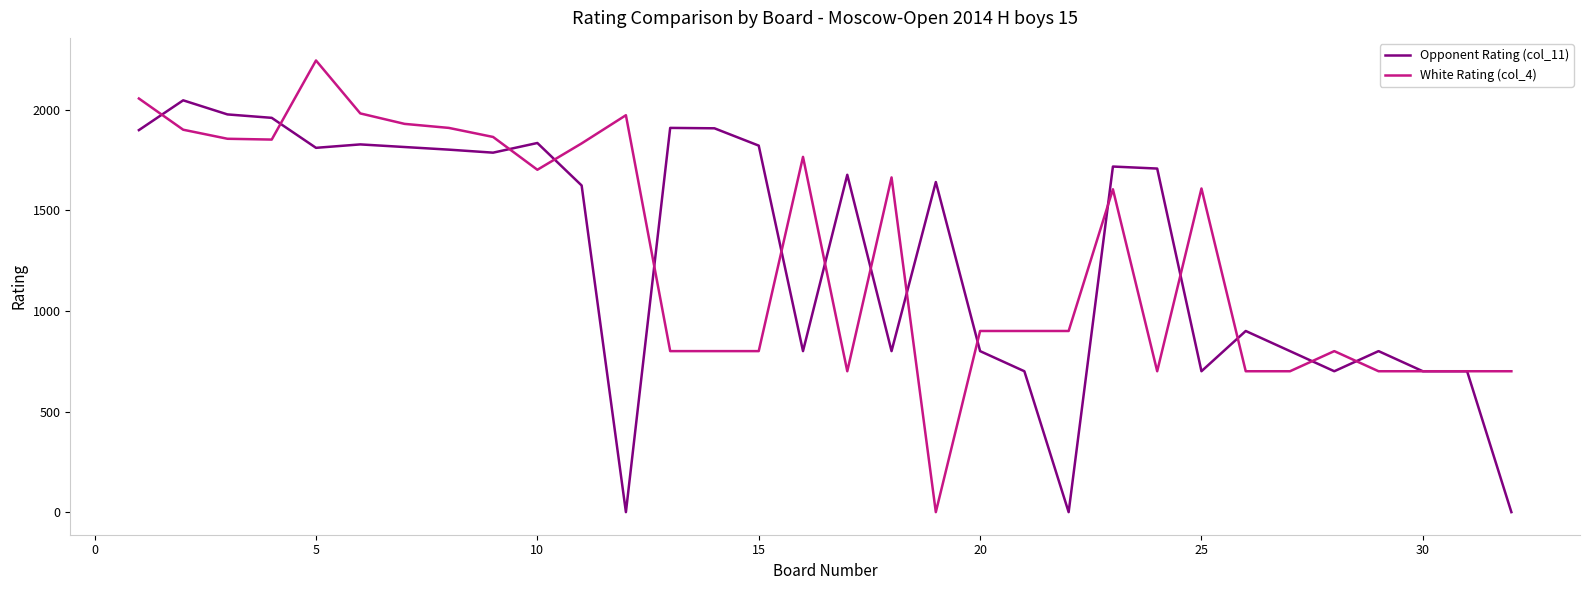

What is the maximum value shown in the chart?

2244